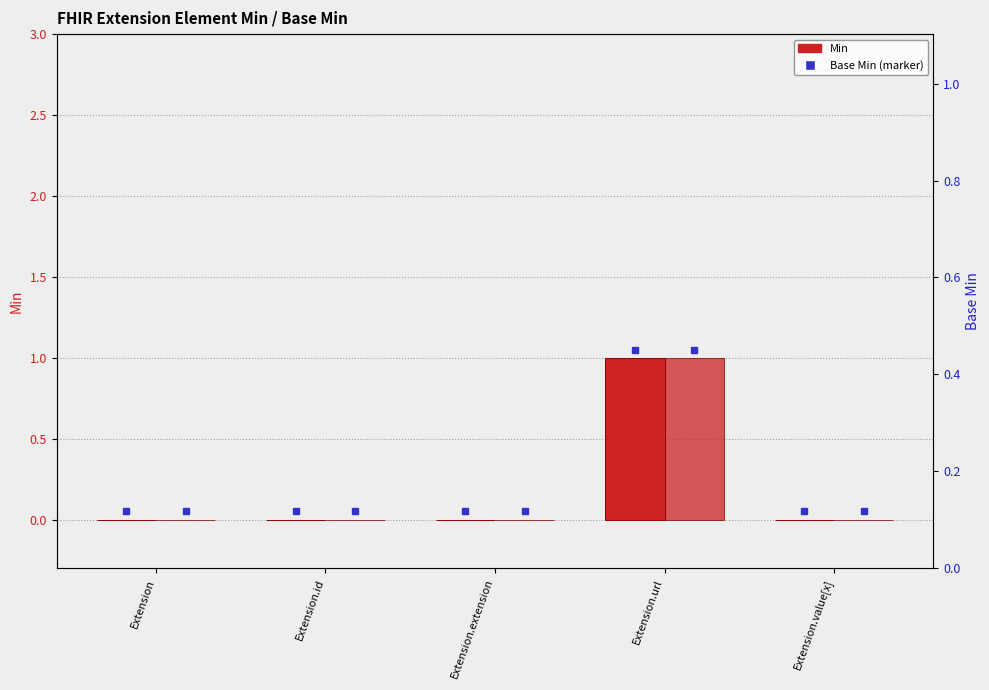

How many bars are there in total?

10